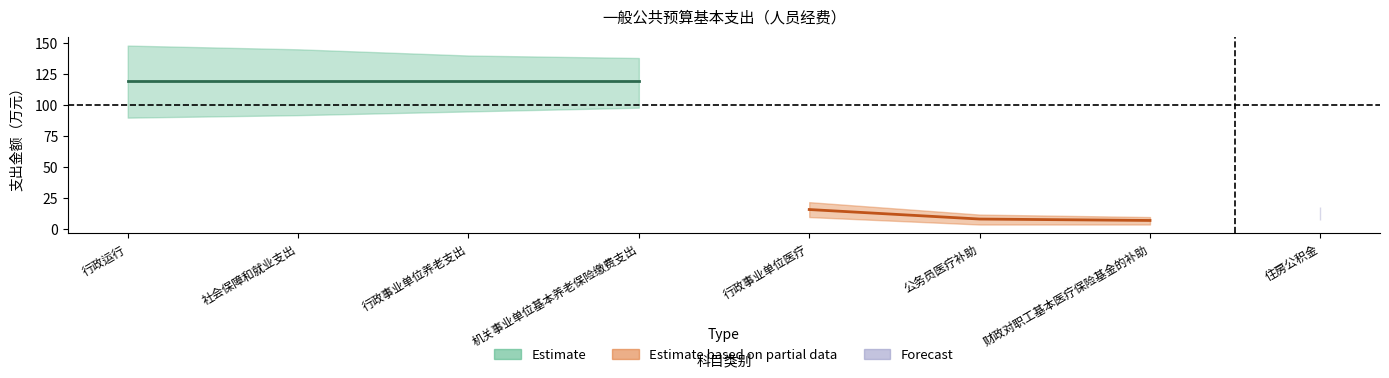

Which label corresponds to the largest value in the chart?

行政运行